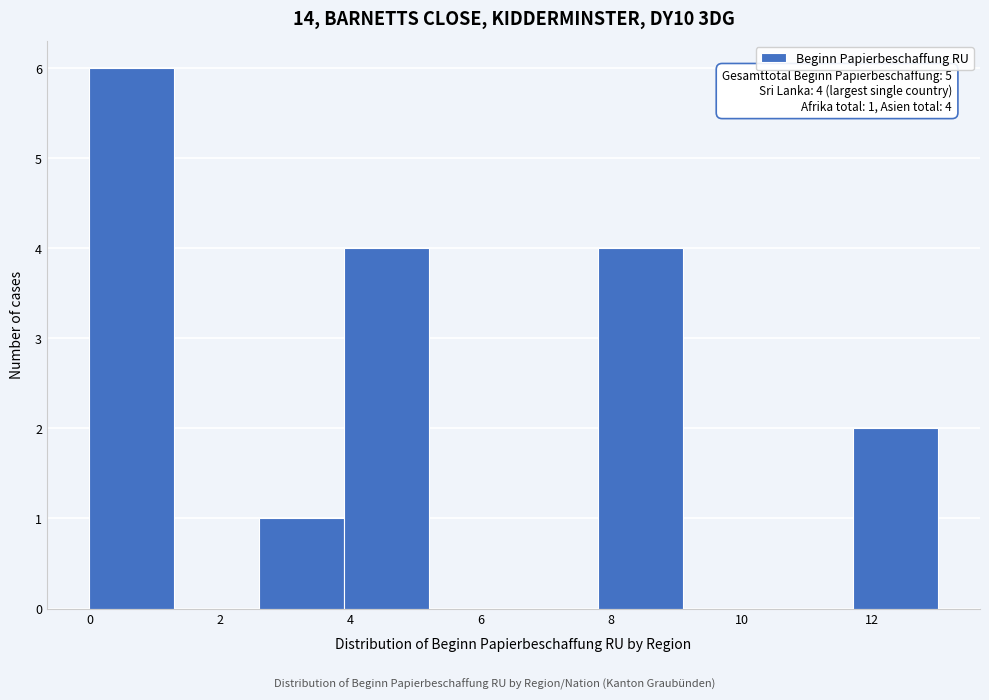

Which range on the x-axis has the tallest bar?

0.0 to 1.3